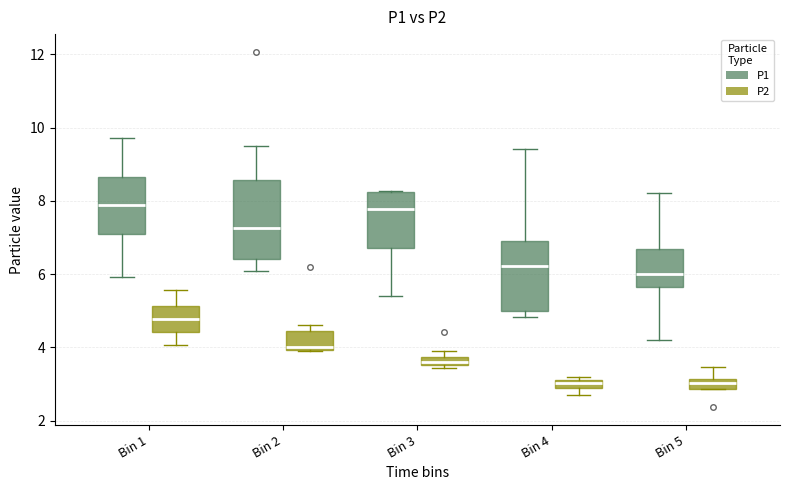

Where does the upper whisker of the box for Bin 5 (P1) end on the y-axis? The values are not printed on the chart, so give them approximately, as read against the axis.

8.2